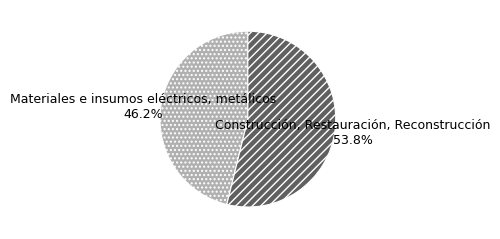

Is there a majority slice in this chart?

Yes